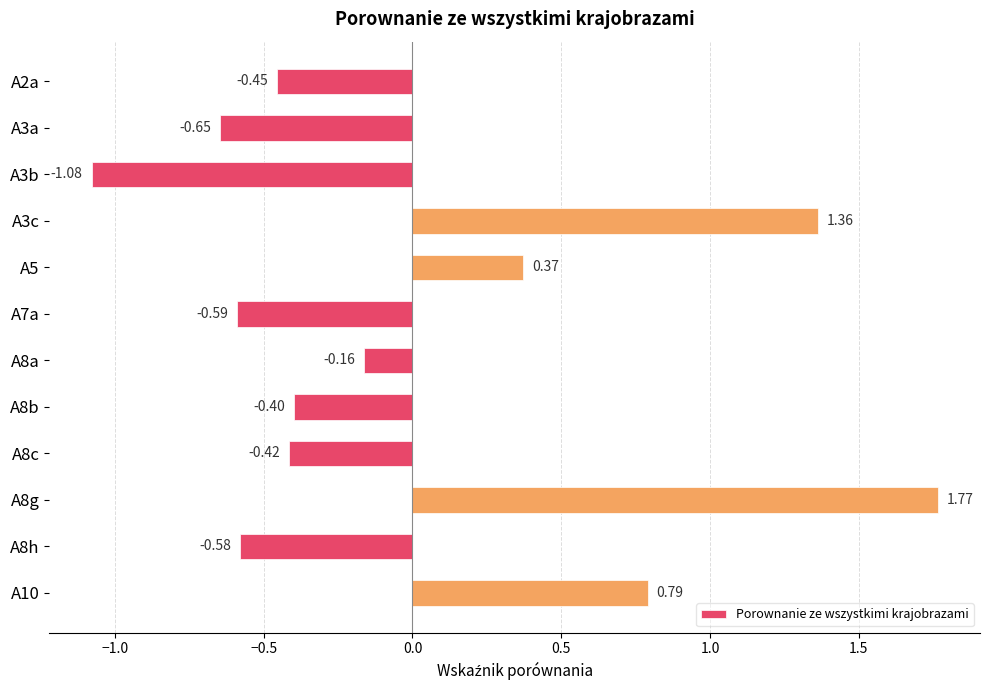

Rank the categories by value from highest to lowest.

A8g, A3c, A10, A5, A8a, A8b, A8c, A2a, A8h, A7a, A3a, A3b